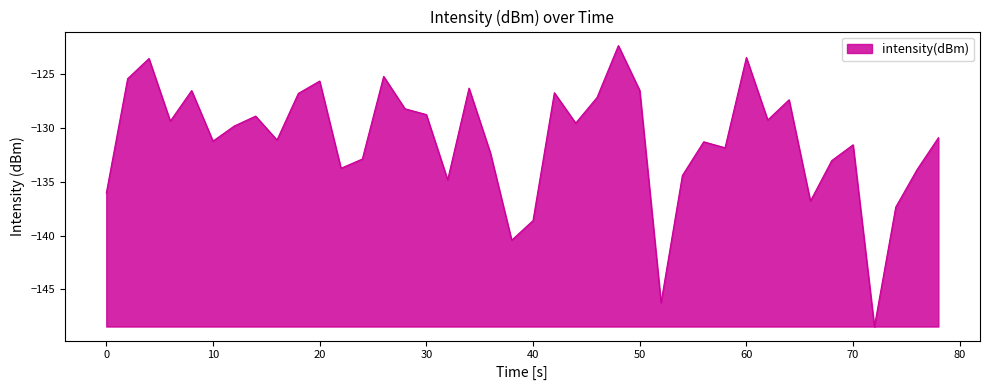

What is the greatest value displayed?

-122.3